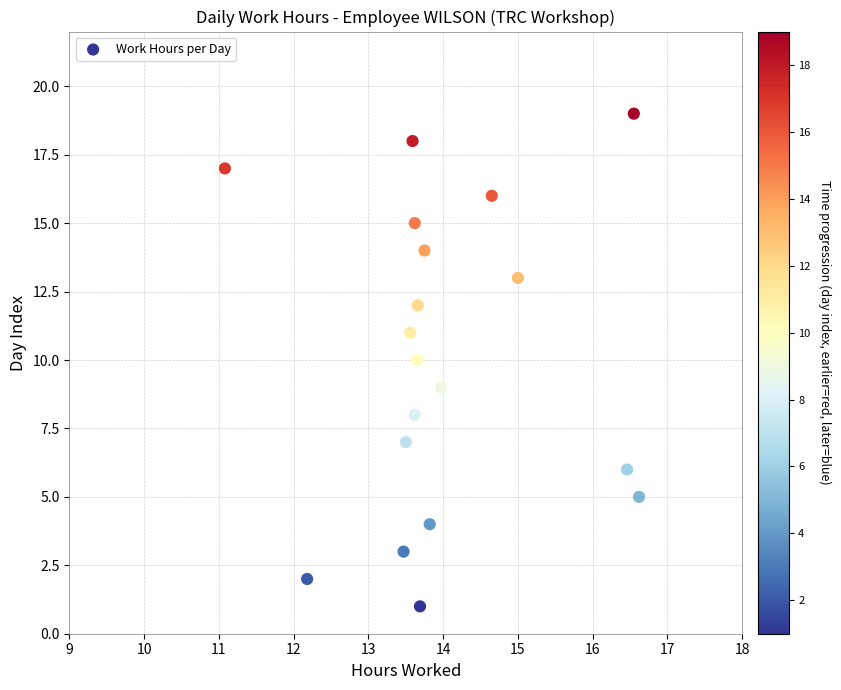

What is the range of Y values (max minus min)?

18